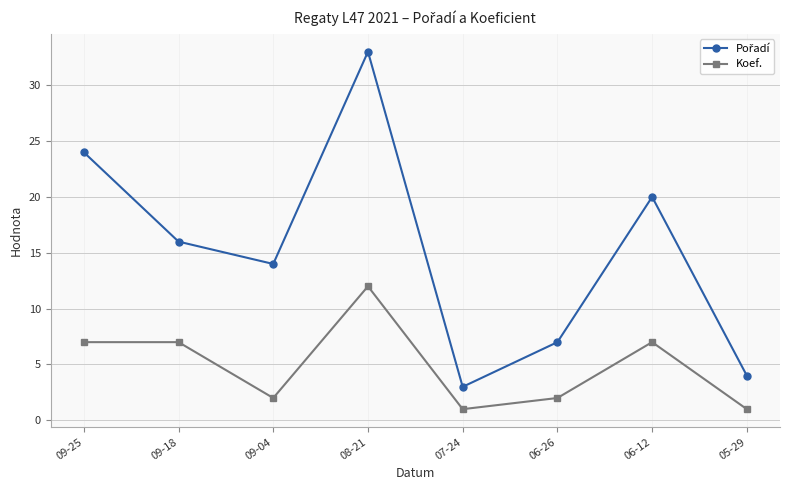

What is the total value across all series at 09-25?

31